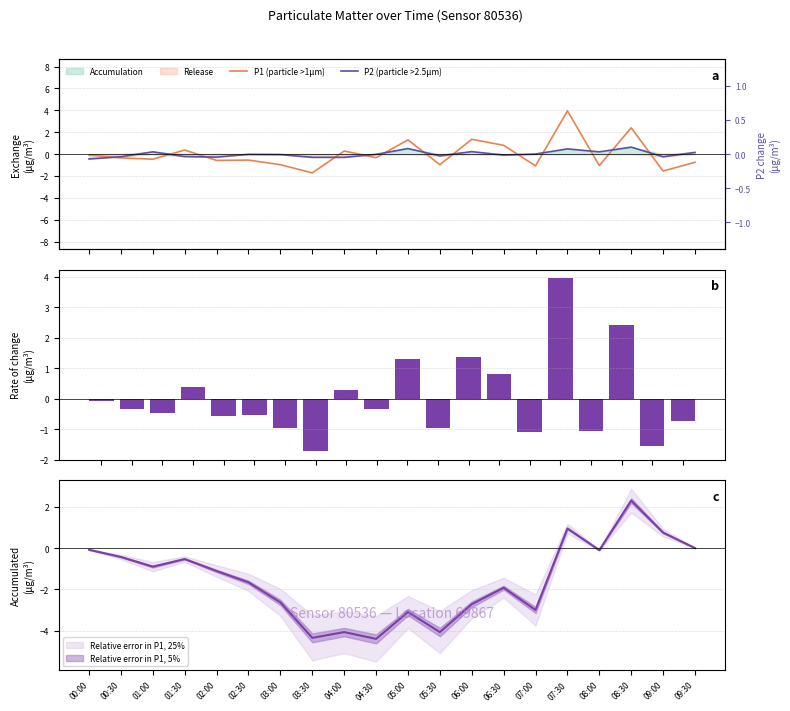

What is the approximate value of P1 (particle >1µm) at 09:00?

-1.6